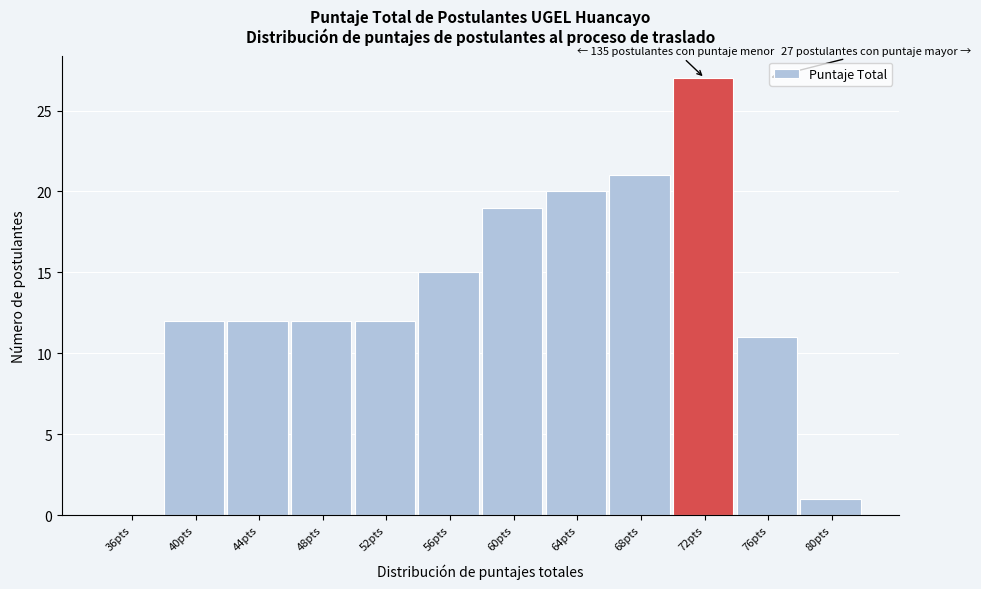

Reading right to left, extract all data points from this chart.

80pts=1	76pts=11	72pts=27	68pts=21	64pts=20	60pts=19	56pts=15	52pts=12	48pts=12	44pts=12	40pts=12	36pts=0